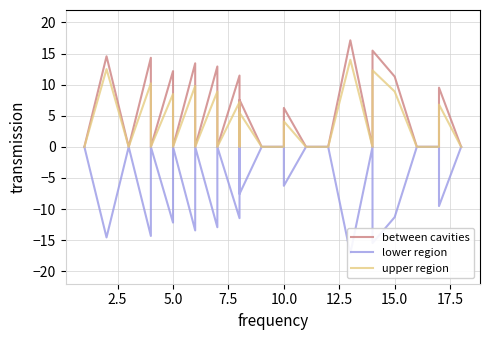

Count the number of data series in this chart.

3